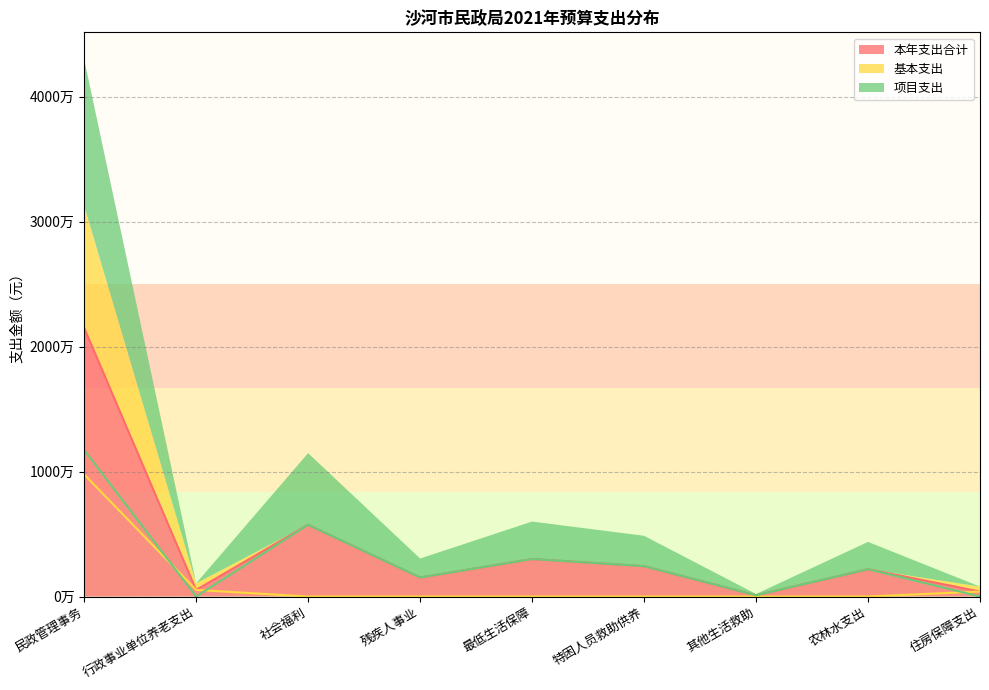

What position from the right is 社会福利?

7